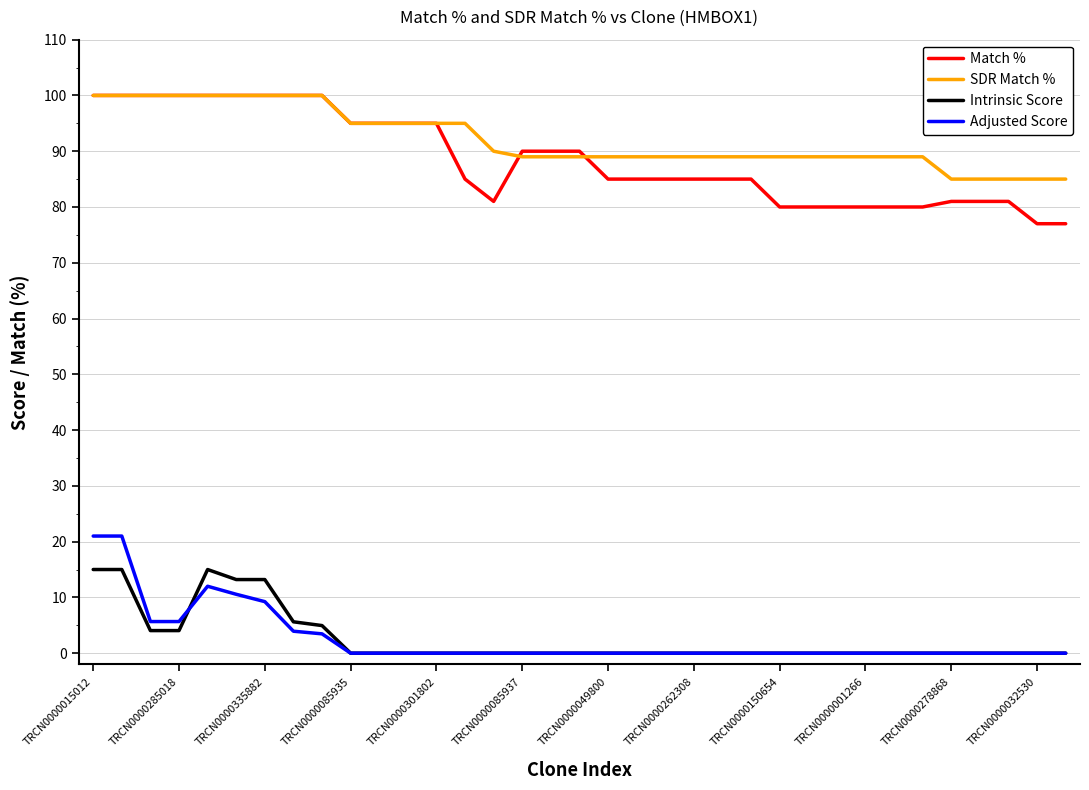

What is the maximum value for Adjusted Score?

21.0